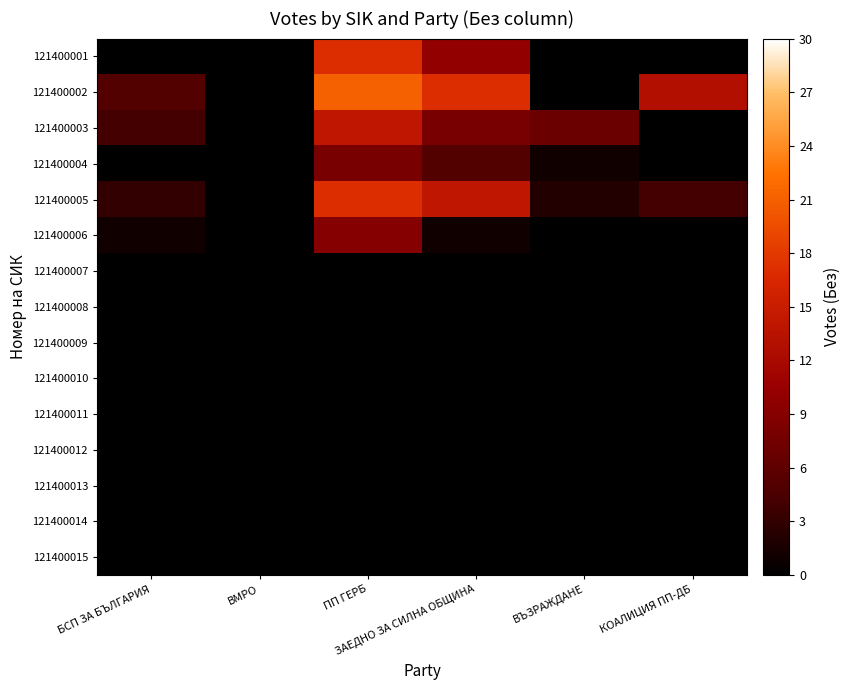

What is the greatest value displayed?

21